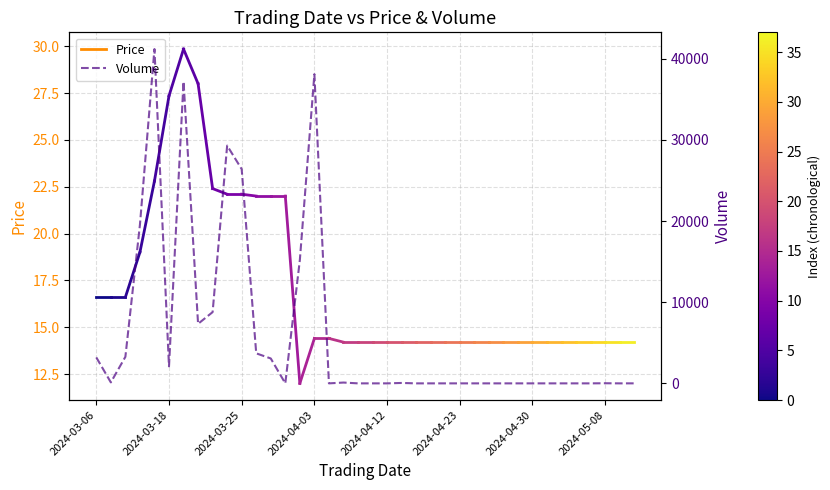

Reading left to right, what are all the values shown in this chart?

3200	121	3271	19526	41200	2100	37200	7336	8780	29300	26400	3700	3068	0	15200	38100	0	100	0	0	0	50	0	0	0	0	0	0	0	0	0	0	0	0	0	14	0	2